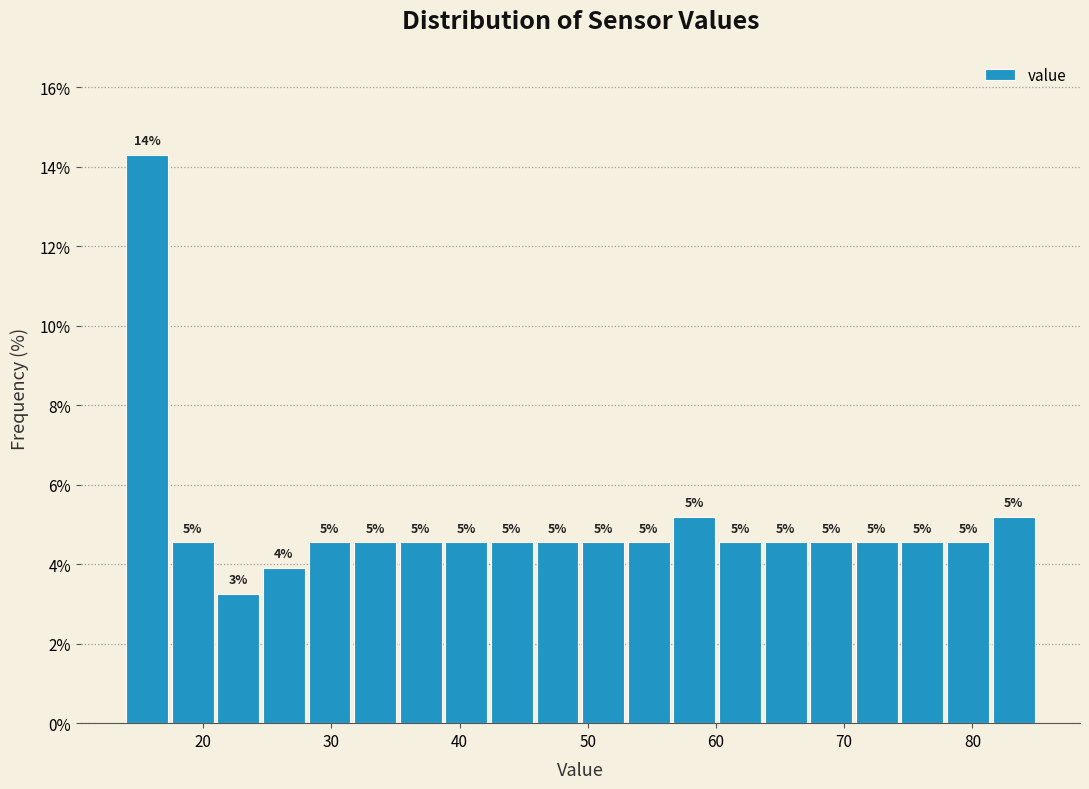

Read against the x-axis, roughly where is the centre of the tallest bar?

16